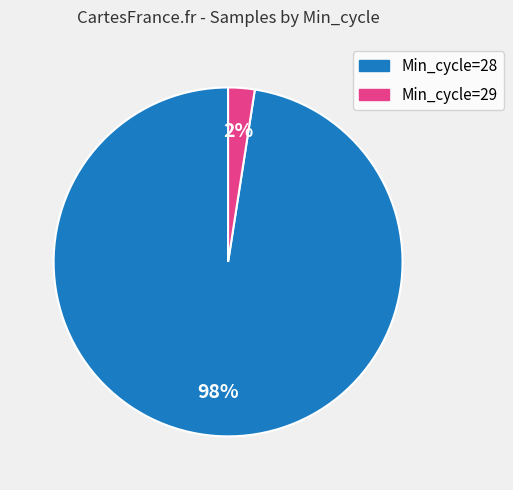

Does any single category account for the majority?

Yes